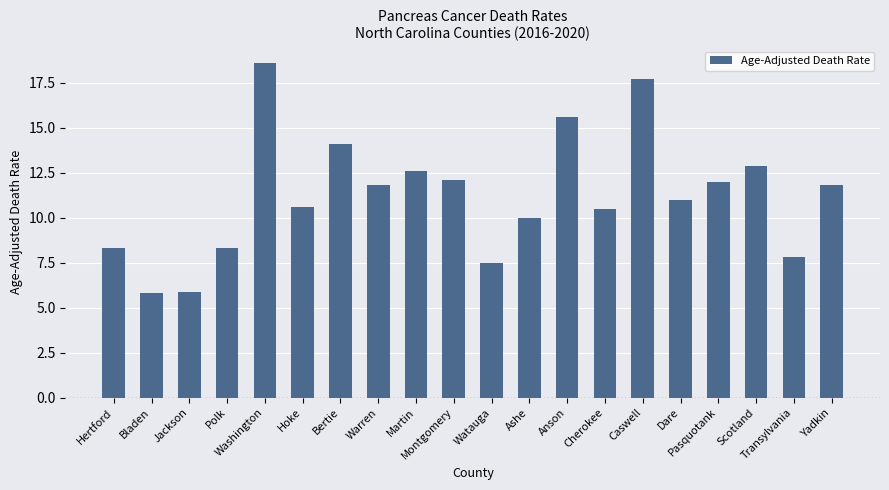

What position from the left is Bertie?

7